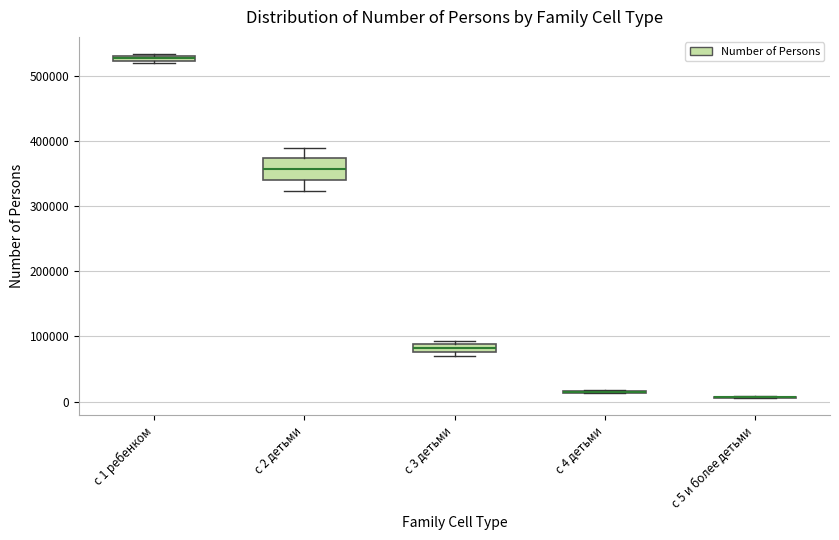

Which box is the tallest, from its lower edge to its upper edge?

с 2 детьми